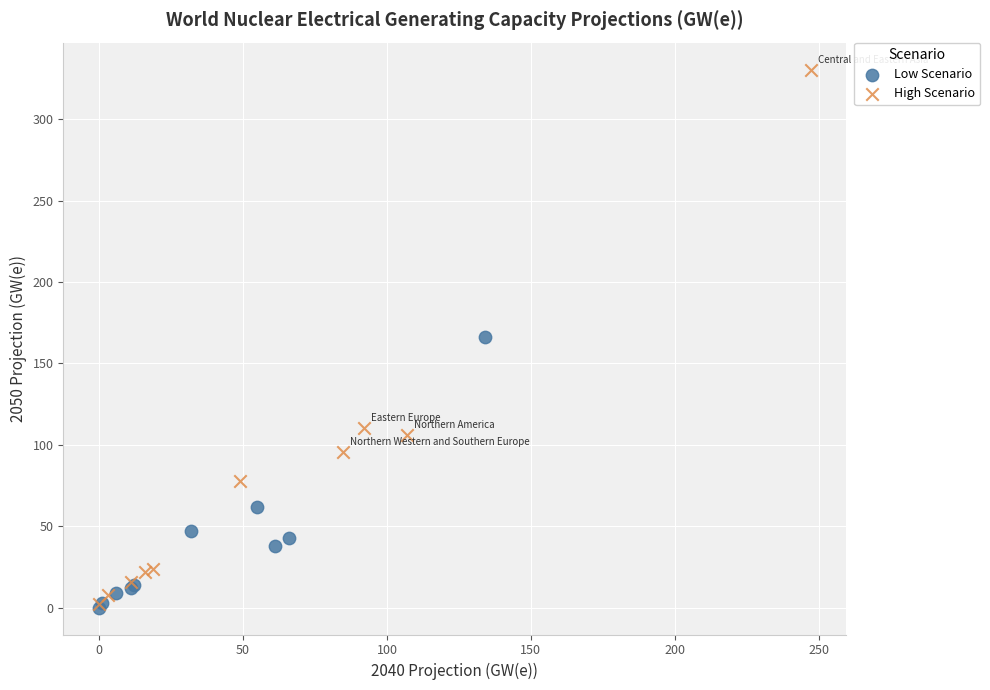

What are all the series names shown in the legend?

Low Scenario, High Scenario